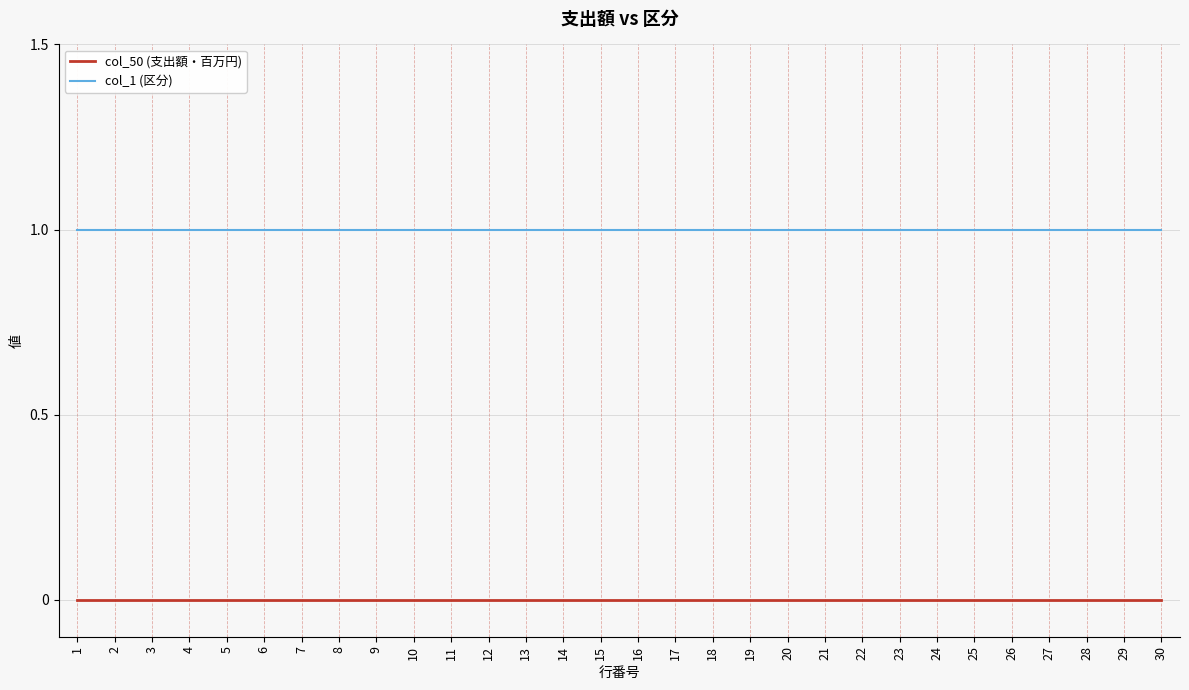

At how many categories does at least one series exceed 0?

30